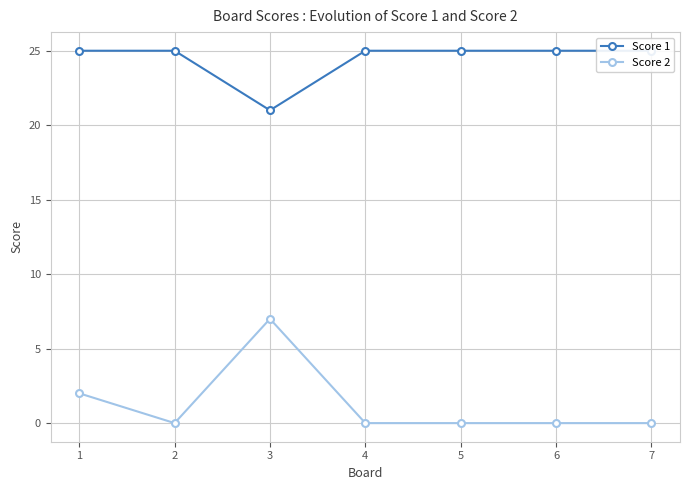

True or false: Score 1 and Score 2 intersect in this chart.

False